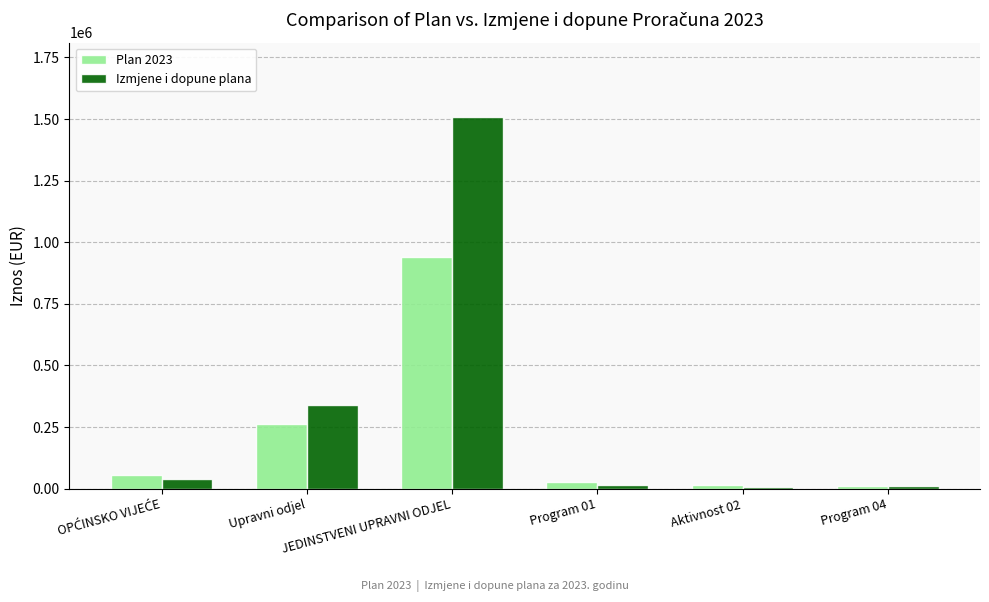

Does the chart contain stacked bars?

No